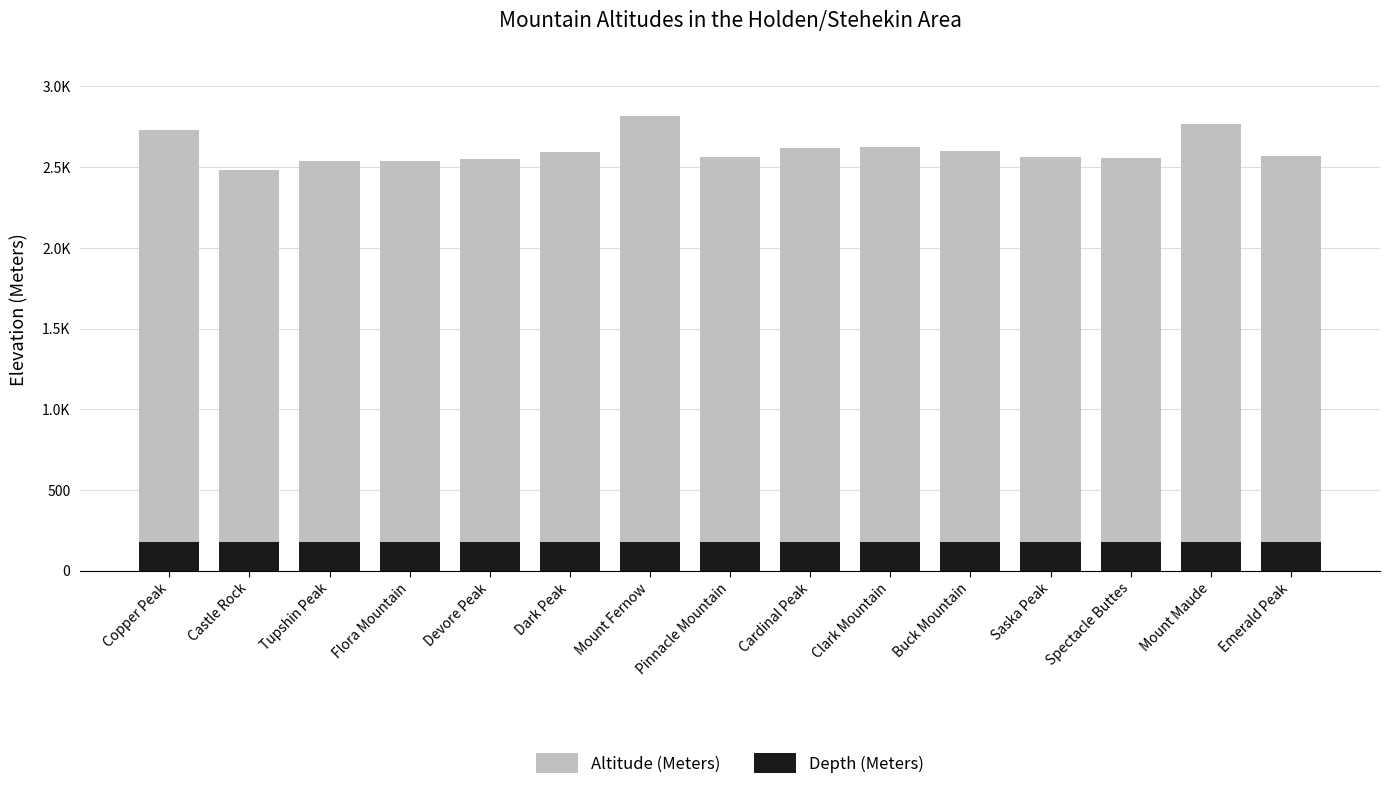

What is the sum of all Altitude (Meters) values?

39097